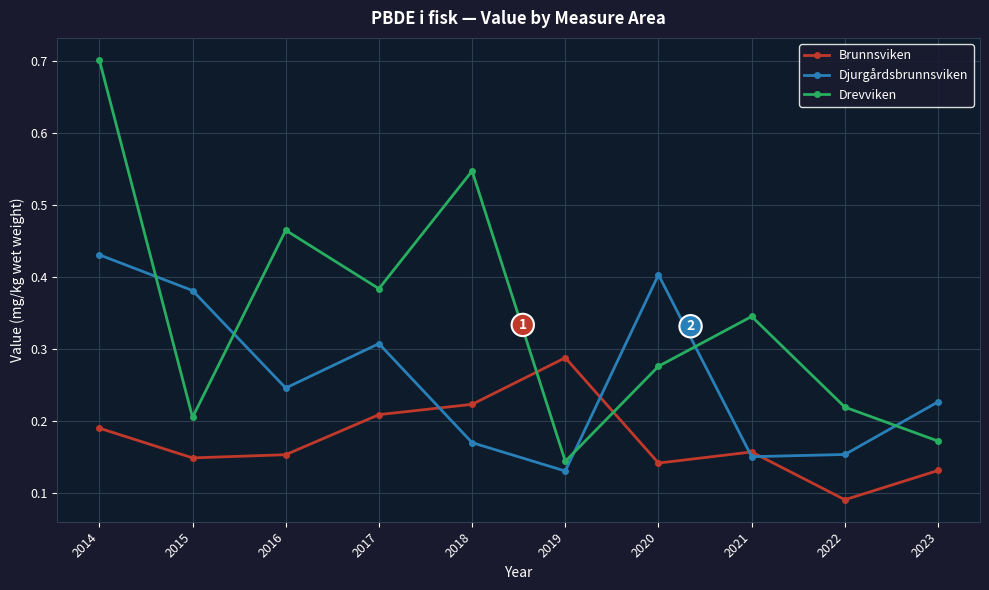

Count the Brunnsviken values in the range 0 to 1.

10